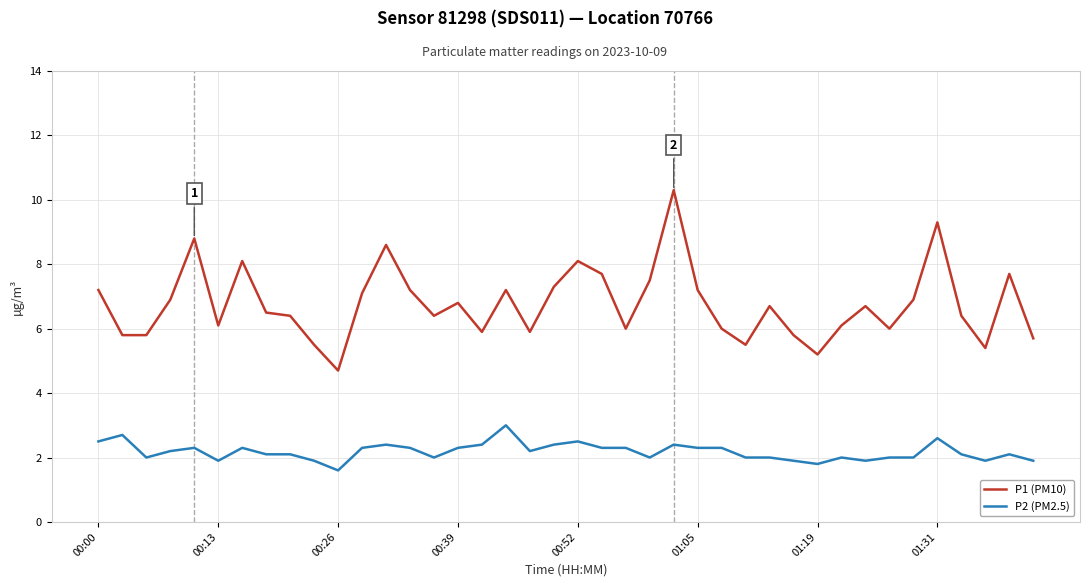

Which series has the widest spread of values?

P1 (PM10)